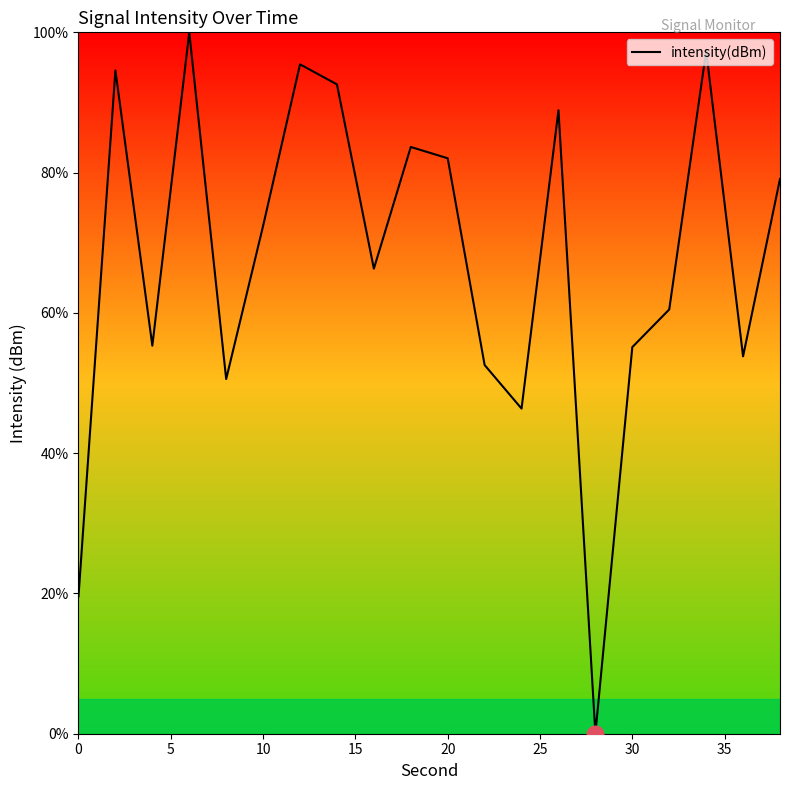

What is the difference between the maximum and minimum values?

100.0